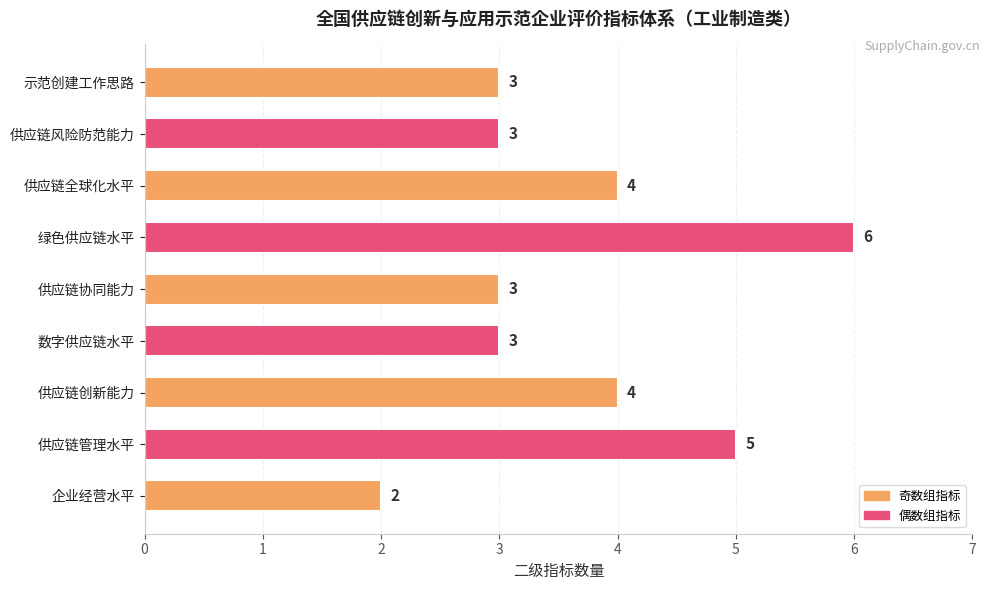

How many values are between 3 and 4?

6